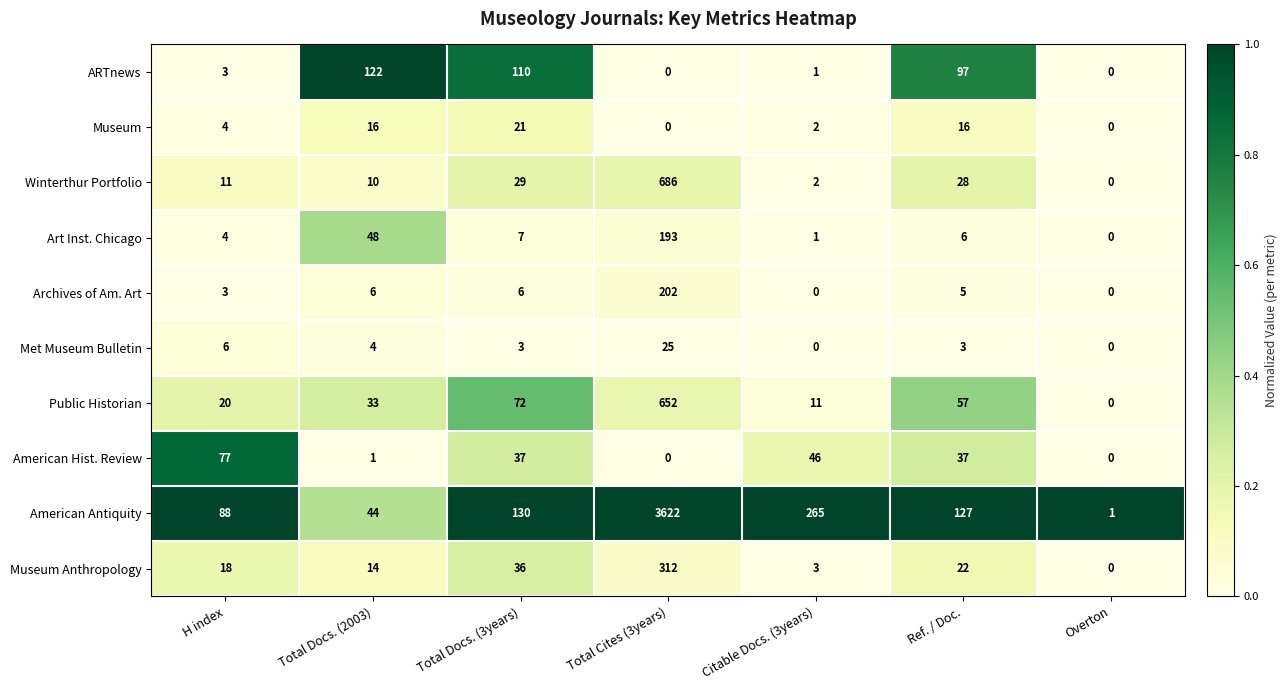

At which category is the sum across all series the highest?

Total Cites (3years)